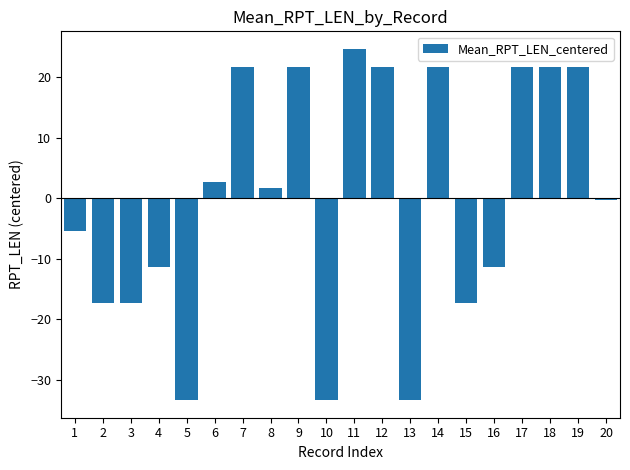

What is the minimum value shown in the chart?

-33.3